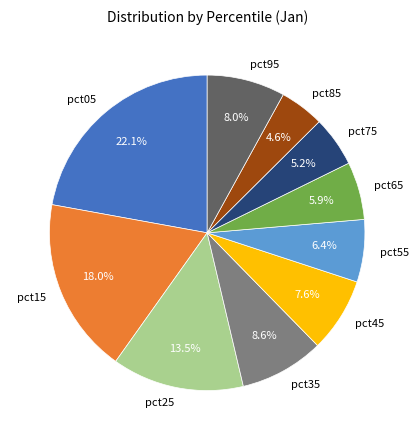

To the nearest percent, what is the average slice percentage?

10%